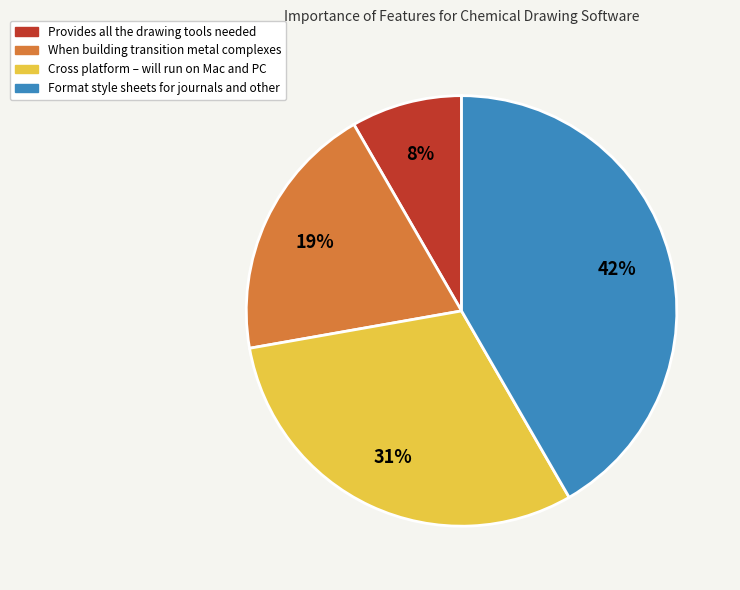

Does any single category account for the majority?

No